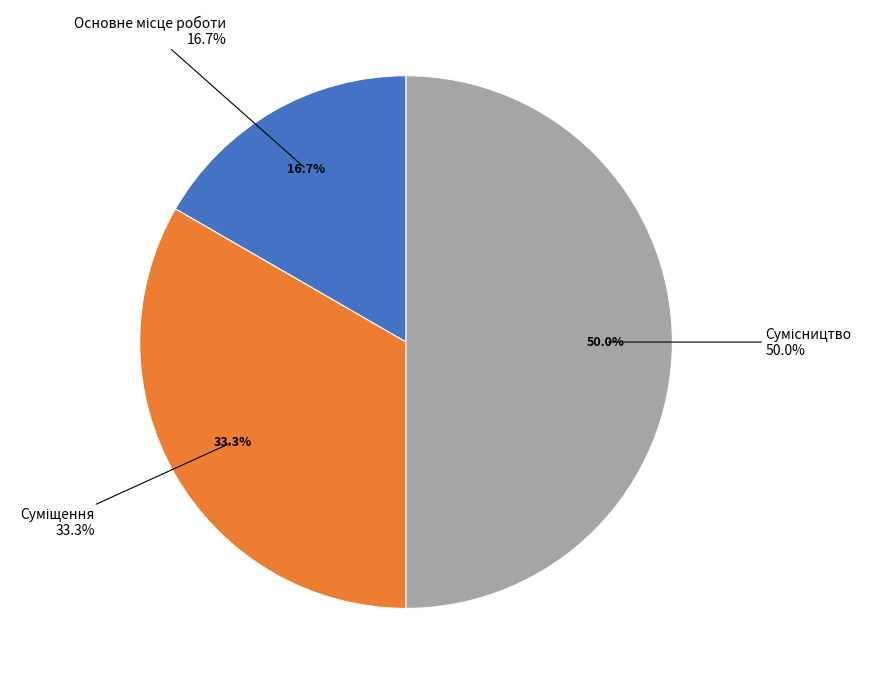

Does Сумісництво account for over 50% of the chart?

No